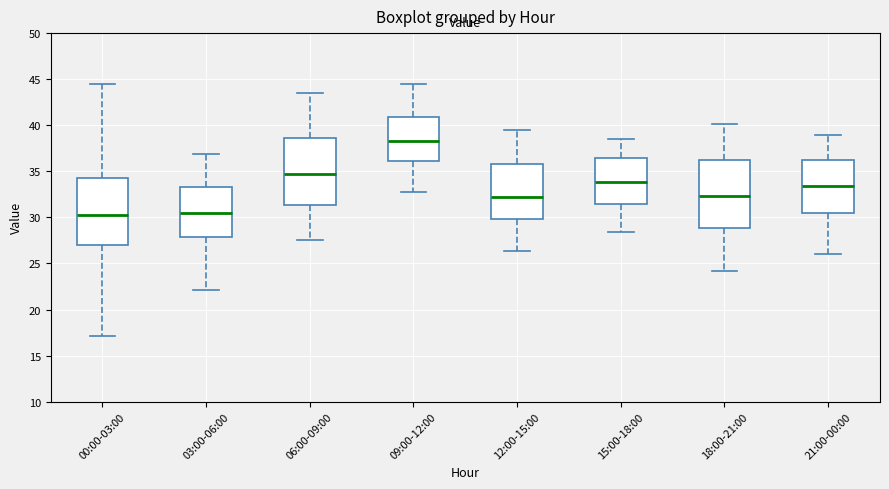

Reading left to right, transcribe this box plot: for each box, give where its median line is, the range the box spans, and where its two whiskers end, as read against the y-axis. The values are not printed on the chart, so give them approximately, as read against the axis.

00:00-03:00: median 30.5, box 27.0 to 34.5, whiskers 17.0 to 44.5
03:00-06:00: median 30.5, box 28.0 to 33.5, whiskers 22.0 to 37.0
06:00-09:00: median 34.5, box 31.5 to 38.5, whiskers 27.5 to 43.5
09:00-12:00: median 38.5, box 36.0 to 41.0, whiskers 33.0 to 44.5
12:00-15:00: median 32.0, box 30.0 to 36.0, whiskers 26.5 to 39.5
15:00-18:00: median 34.0, box 31.5 to 36.5, whiskers 28.5 to 38.5
18:00-21:00: median 32.5, box 29.0 to 36.5, whiskers 24.0 to 40.0
21:00-00:00: median 33.5, box 30.5 to 36.0, whiskers 26.0 to 39.0